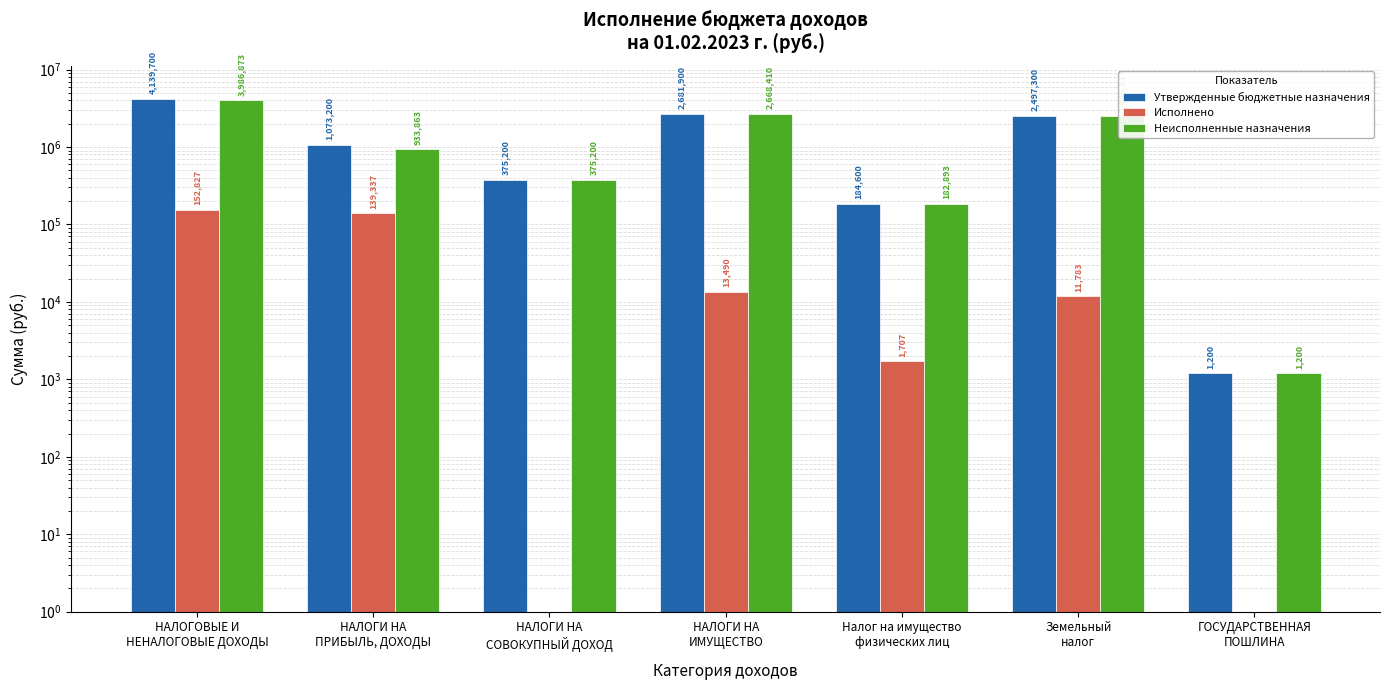

What is the value of the Утвержденные бюджетные назначения bar at the 4th from the left?

2681900.0